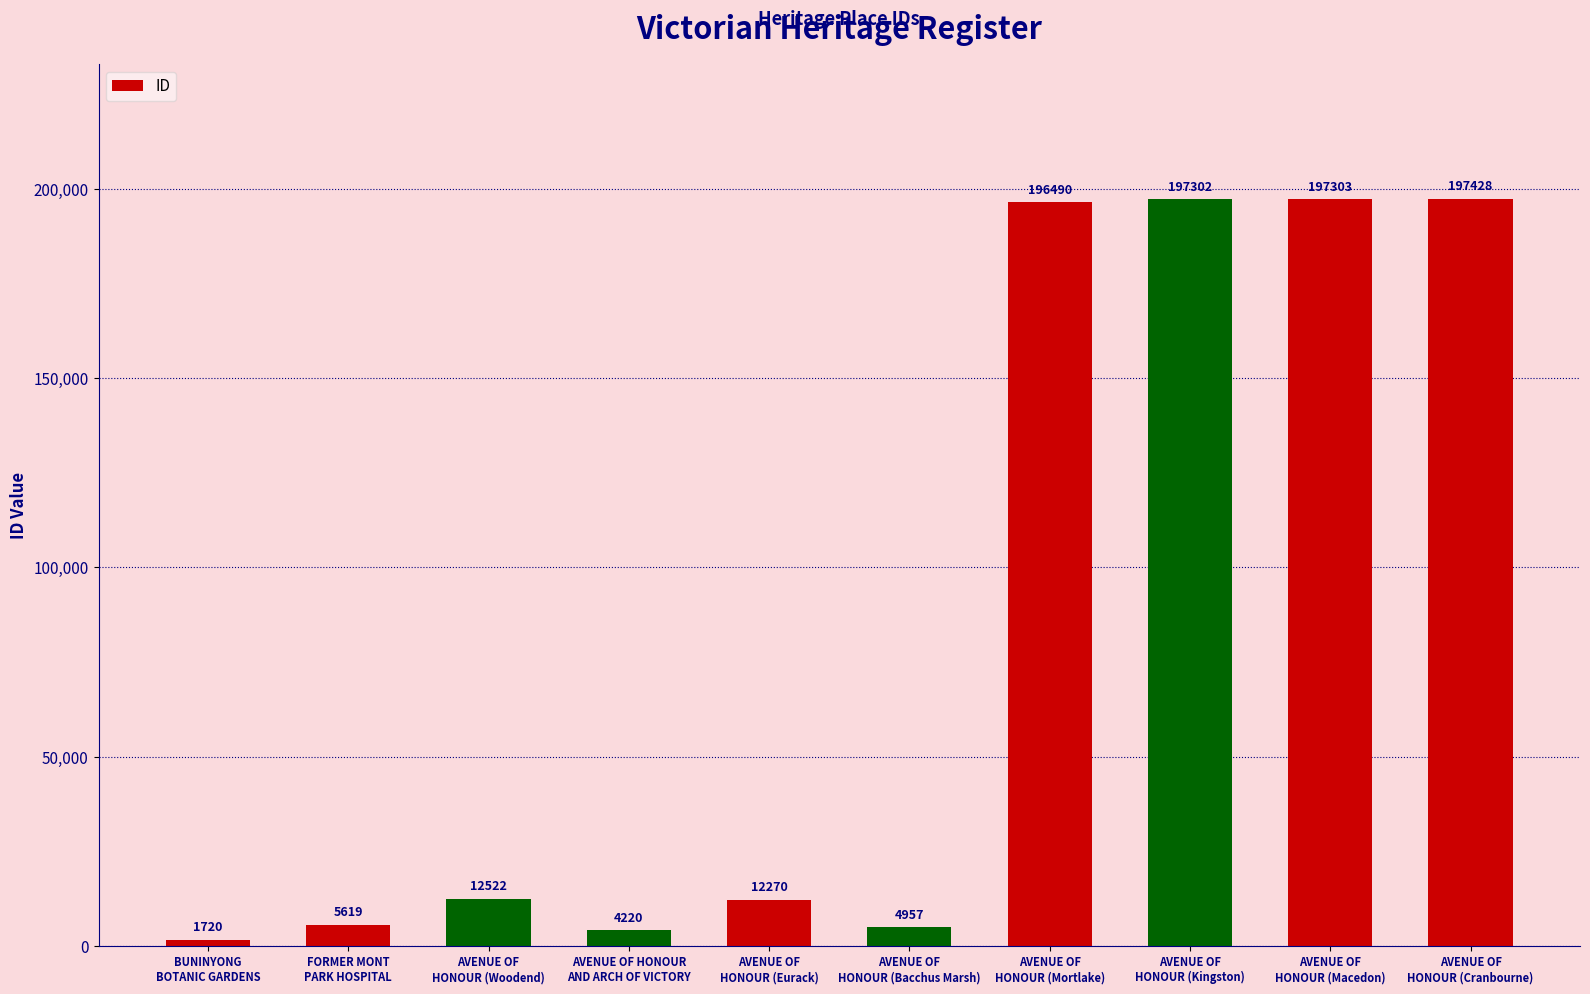

List the labels in order of value, smallest first.

BUNINYONG
BOTANIC GARDENS, AVENUE OF HONOUR
AND ARCH OF VICTORY, AVENUE OF
HONOUR (Bacchus Marsh), FORMER MONT
PARK HOSPITAL, AVENUE OF
HONOUR (Eurack), AVENUE OF
HONOUR (Woodend), AVENUE OF
HONOUR (Mortlake), AVENUE OF
HONOUR (Kingston), AVENUE OF
HONOUR (Macedon), AVENUE OF
HONOUR (Cranbourne)